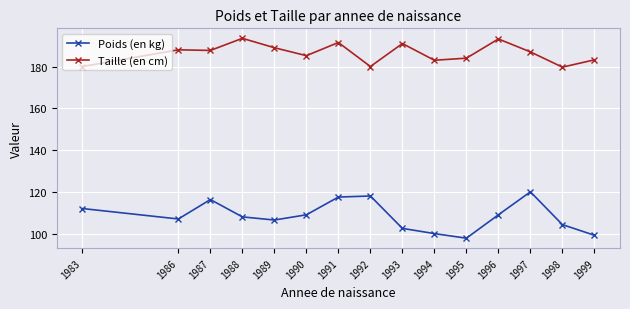

Which series has the largest range (max minus min)?

Poids (en kg)